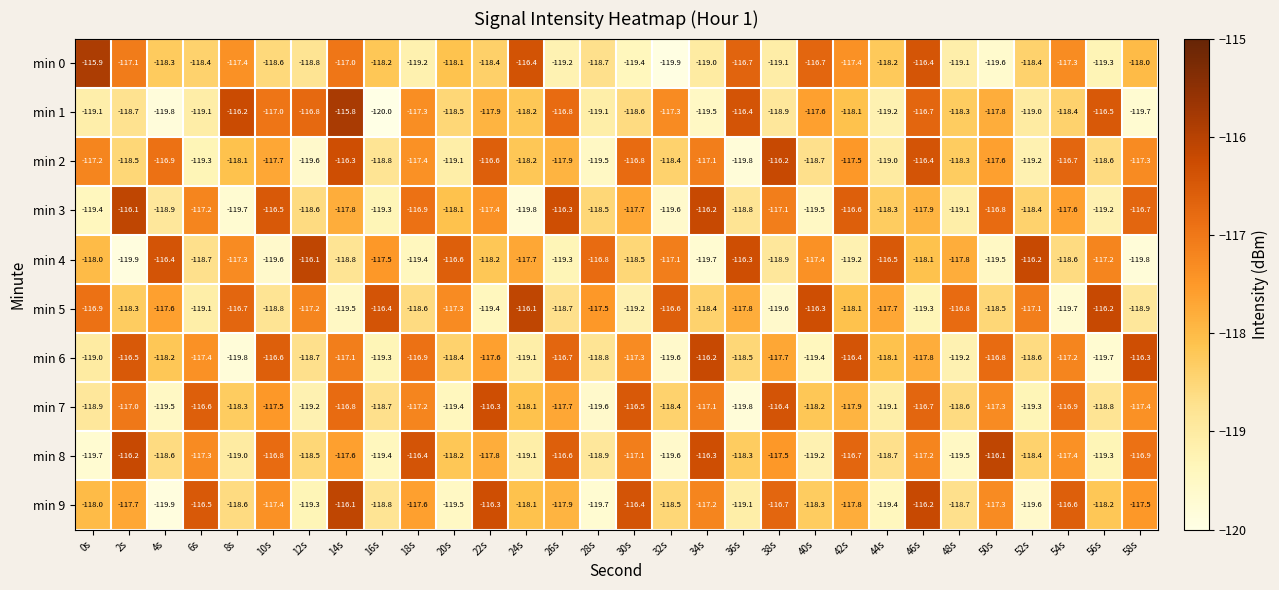

Which series changed the most between 8s and 42s?

min 6